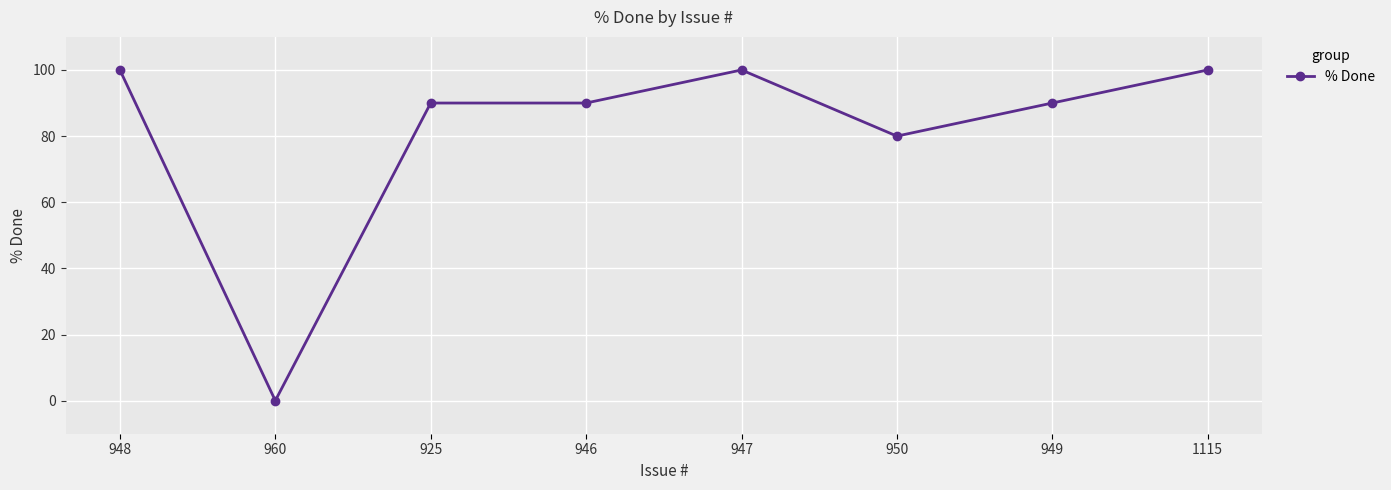

What is the sum of the values at 925 and 949?

180